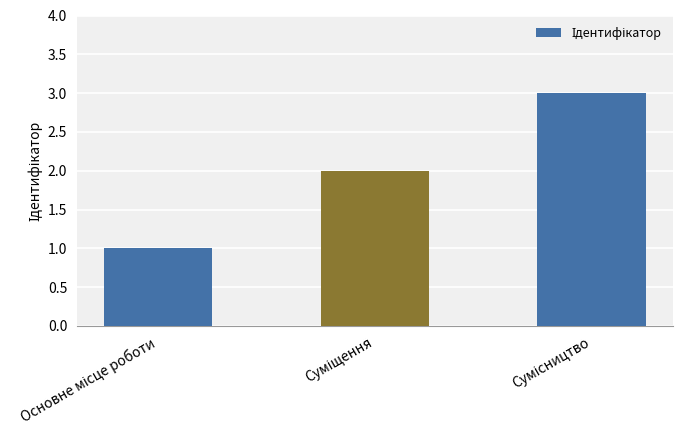

What is the greatest value displayed?

3